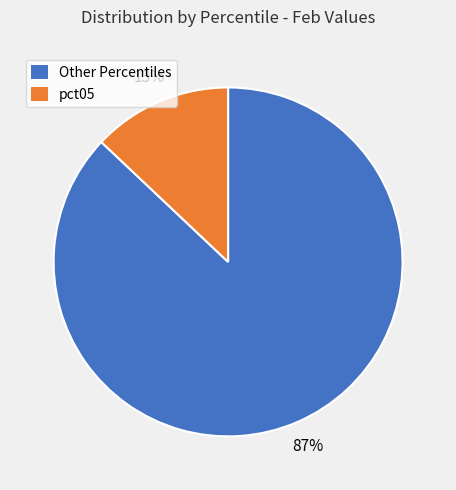

Is there any slice that represents more than half of the pie?

Yes